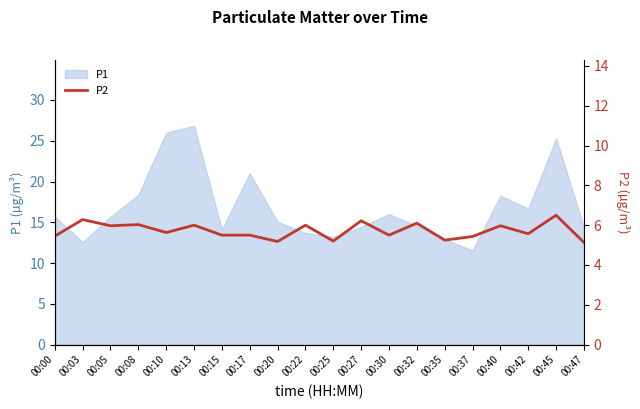

Is it true that P1 equals 12.9 at 00:35?

True